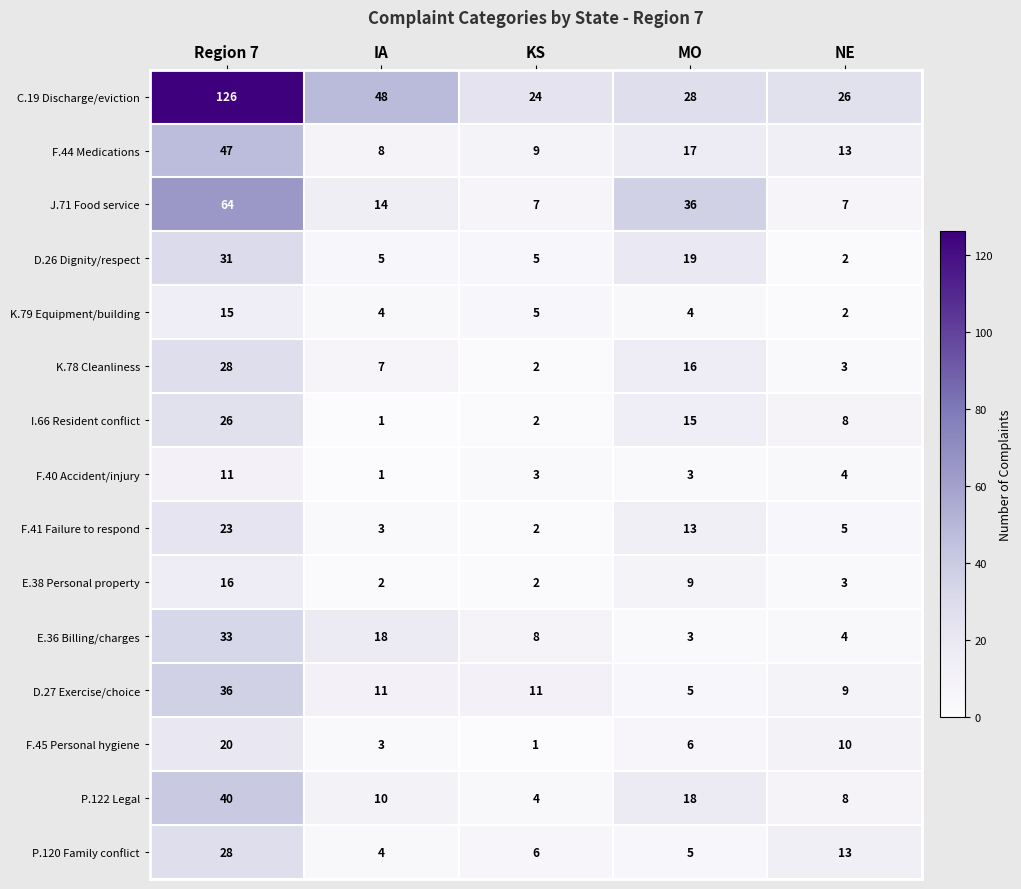

What is the sum of all D.27 Exercise/choice values?

72